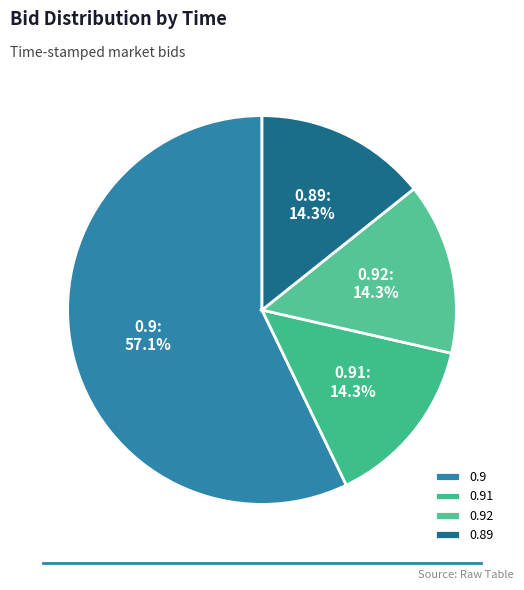

Does any single category account for the majority?

Yes